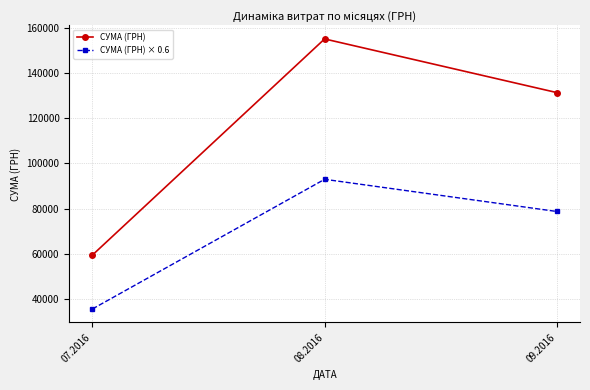

How many data points does each series have?

3